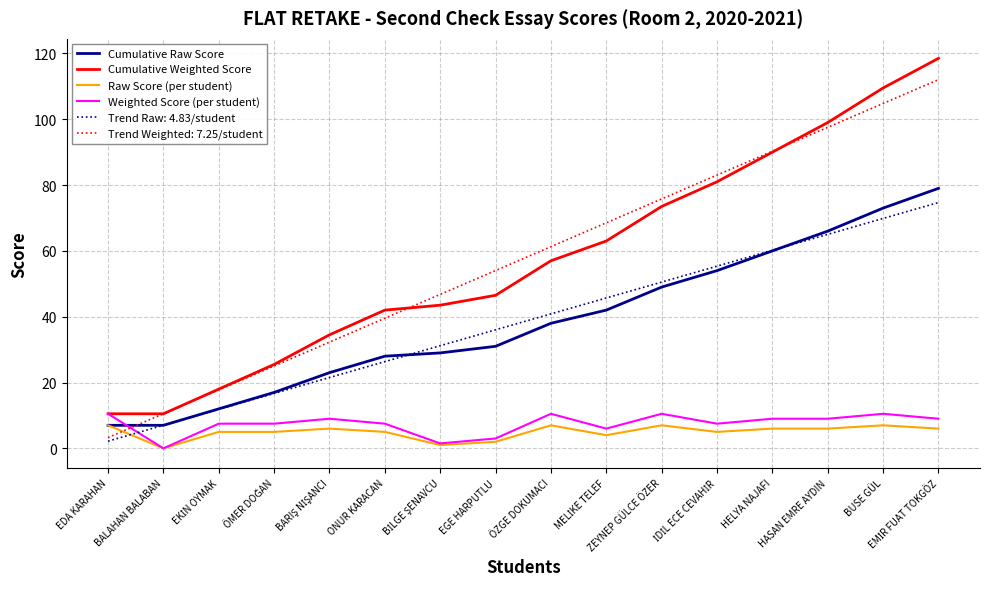

At which label does Weighted Score (per student) first exceed 9?

EDA KARAHAN